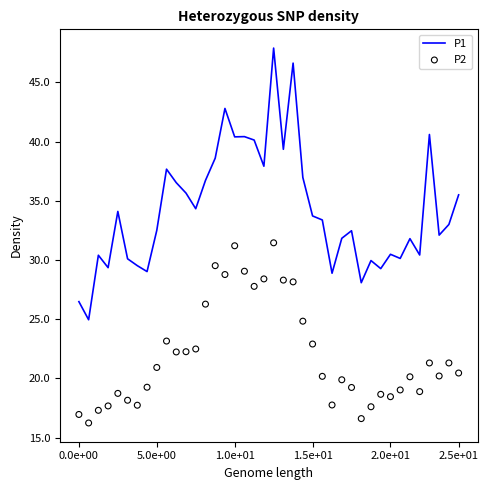

Which series has the largest total across all categories?

P1